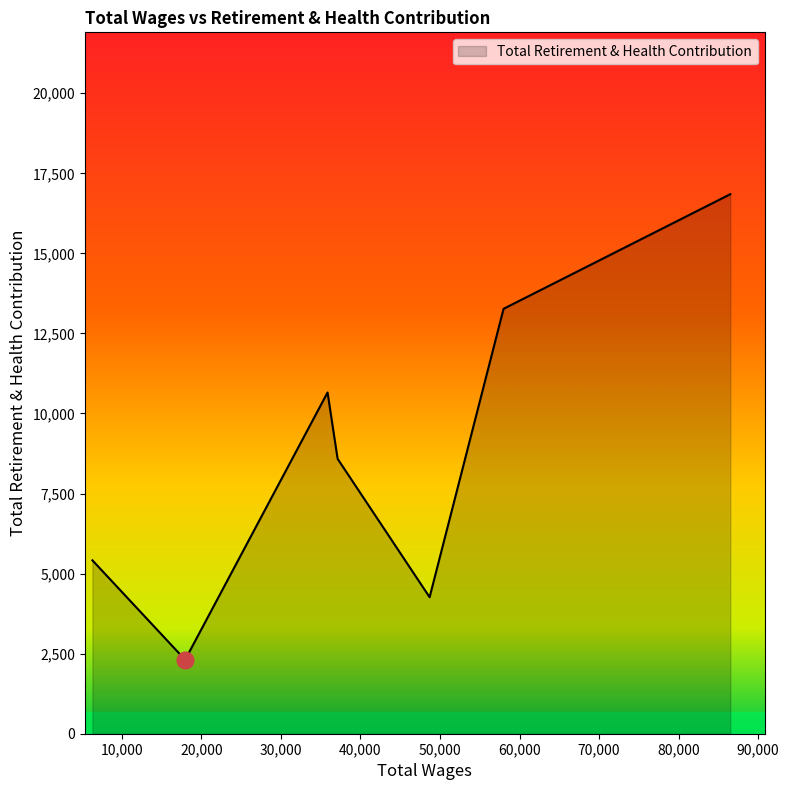

What is the smallest value displayed?

2309